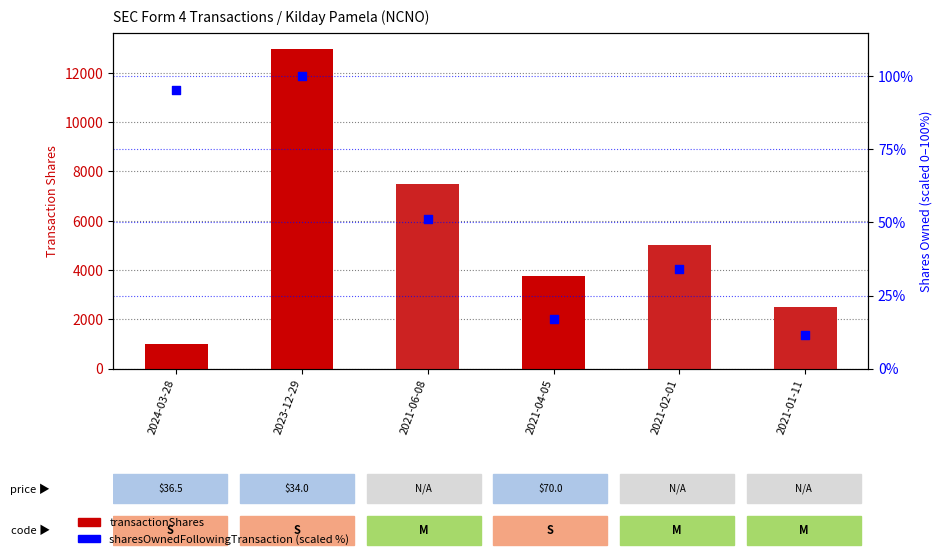

What is the total value across all series at 2021-04-05?

3765.1